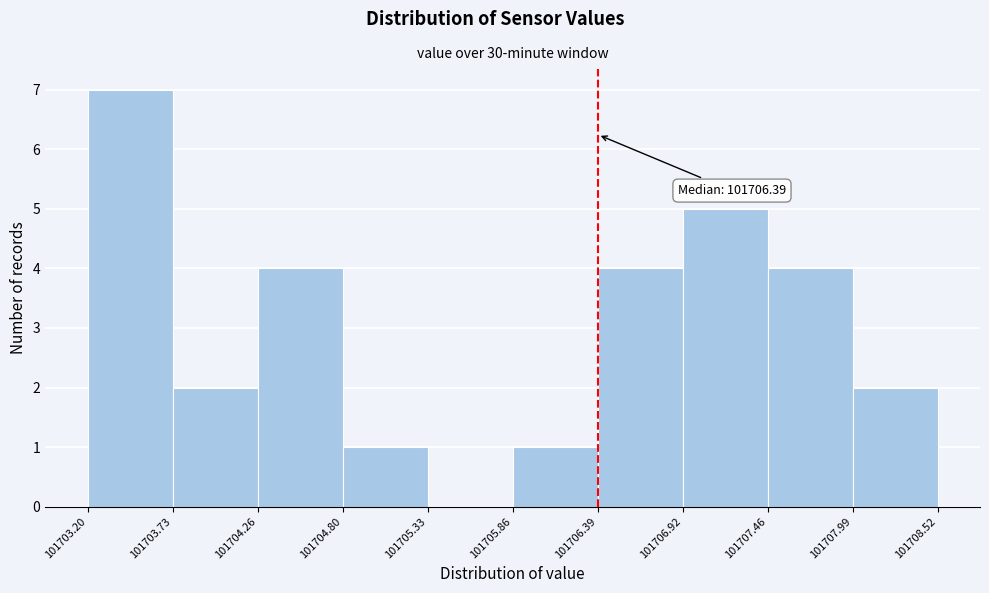

Over which range of the x-axis is the bar tallest?

101703.20 to 101703.73